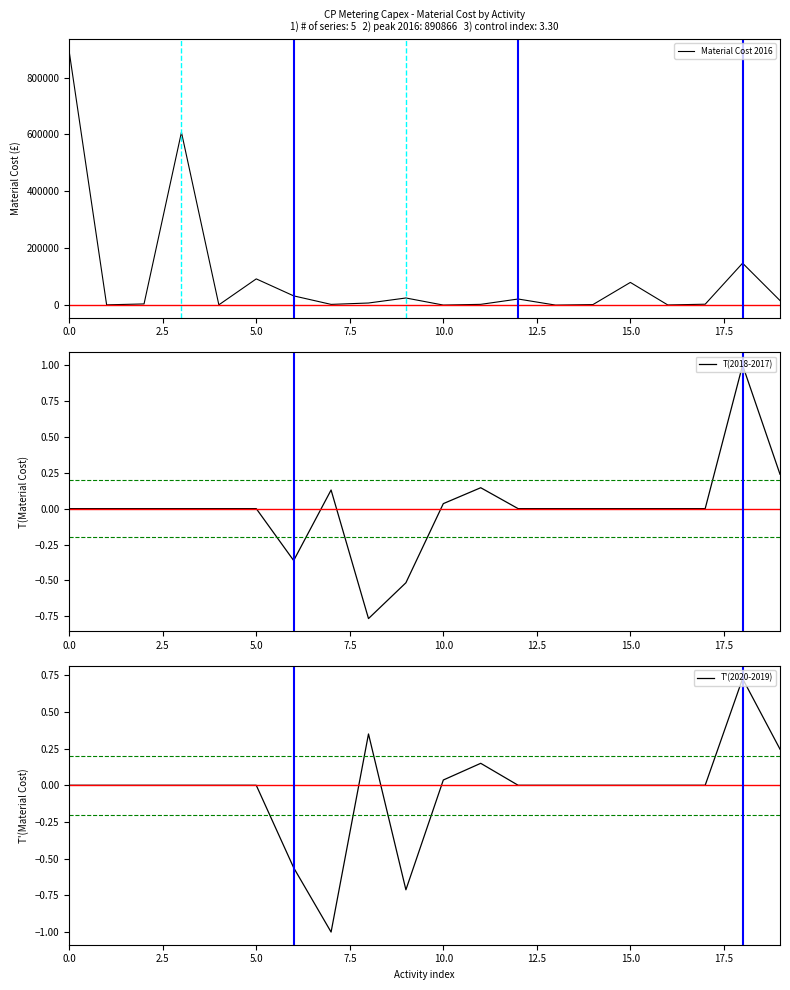

How many distinct data groups are displayed?

3